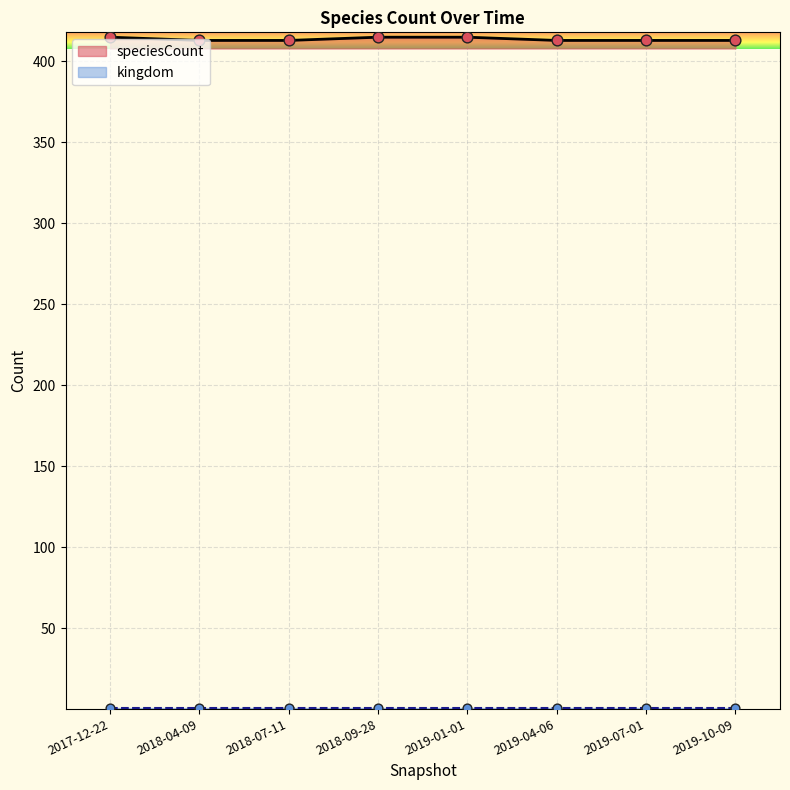

Which has a higher value, 2018-07-11 or 2018-04-09?

2018-07-11